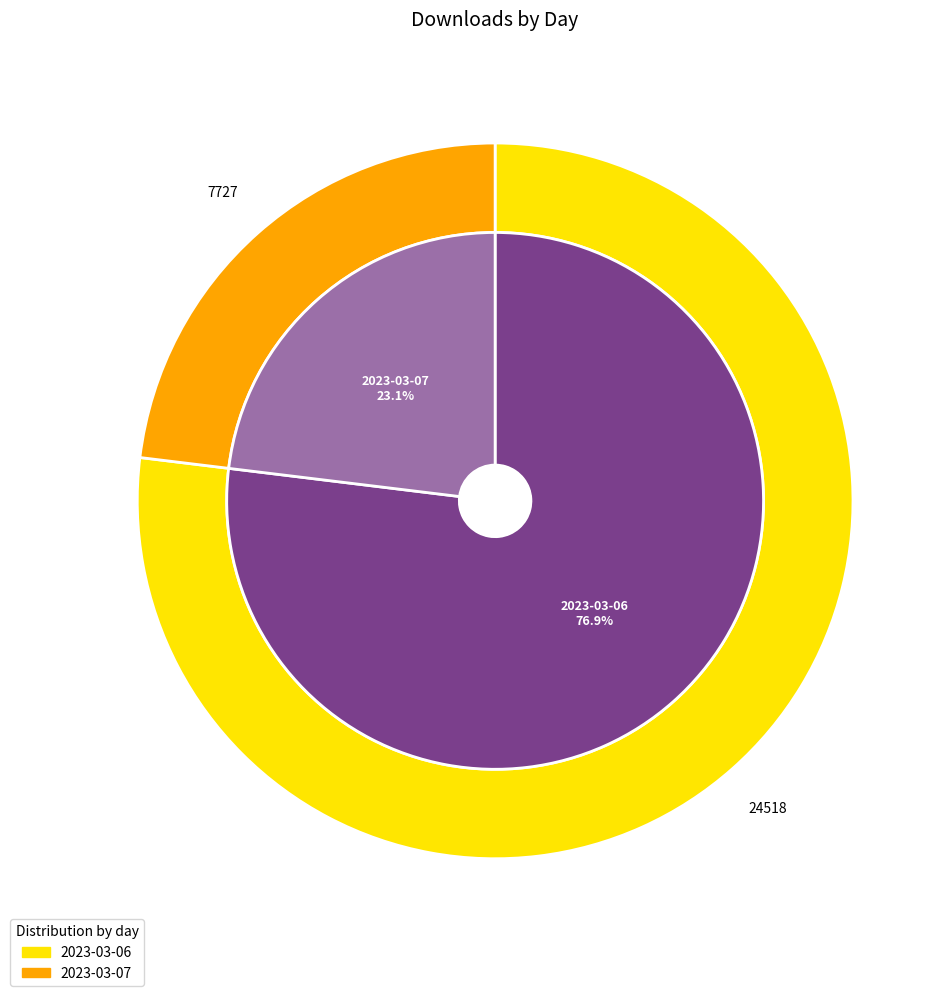

To the nearest percent, what is the combined percentage of 2023-03-07 and 2023-03-06?

100%